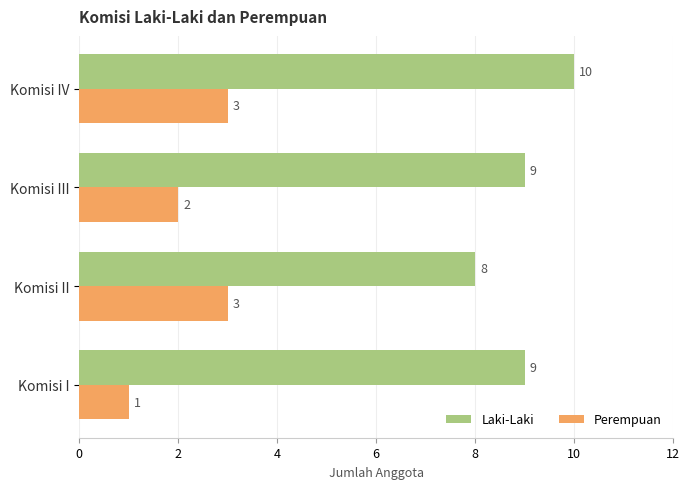

How many Laki-Laki values are between 9 and 10?

3